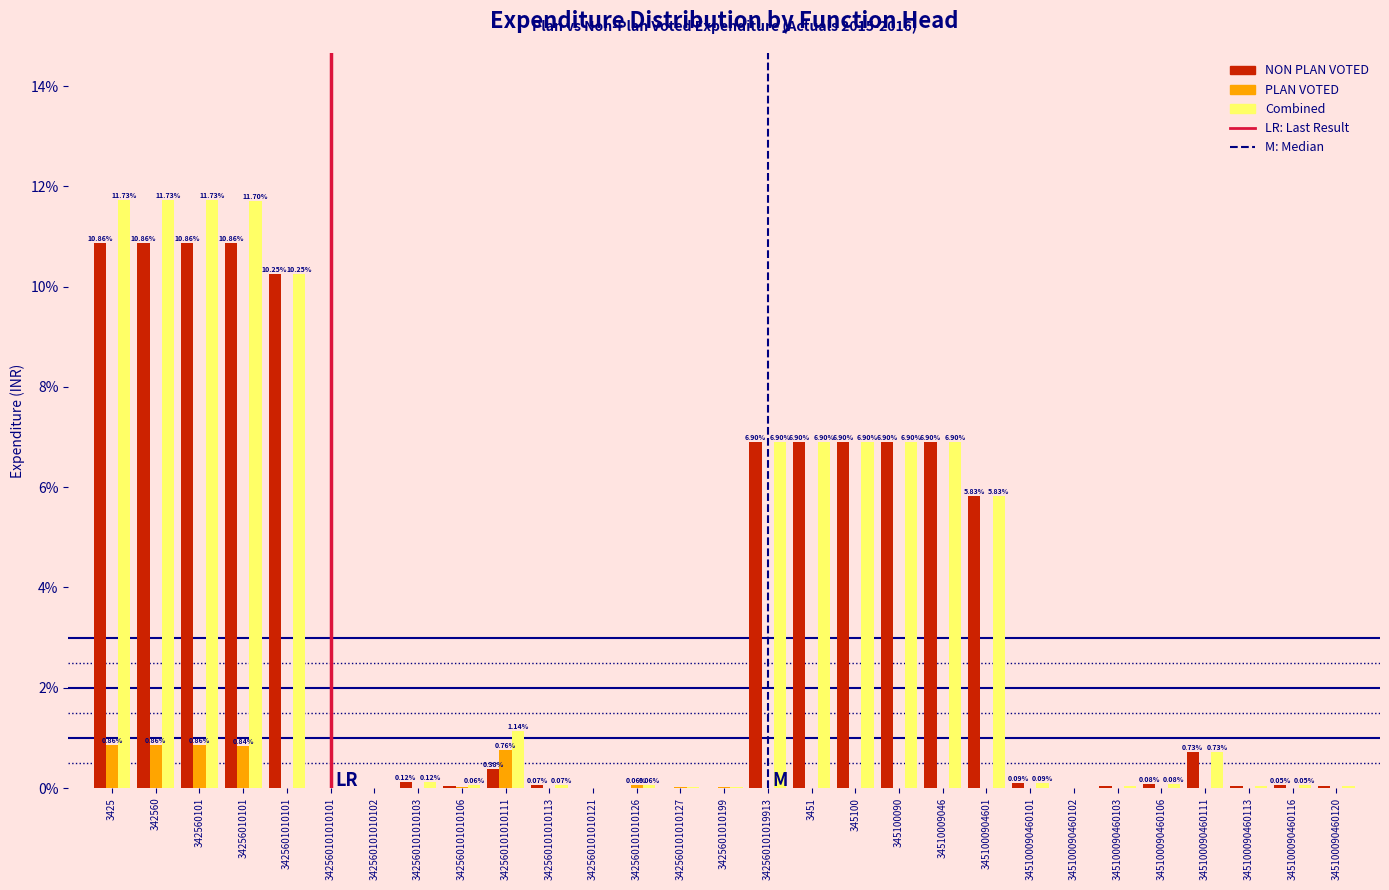

Which series has the largest total across all categories?

Combined